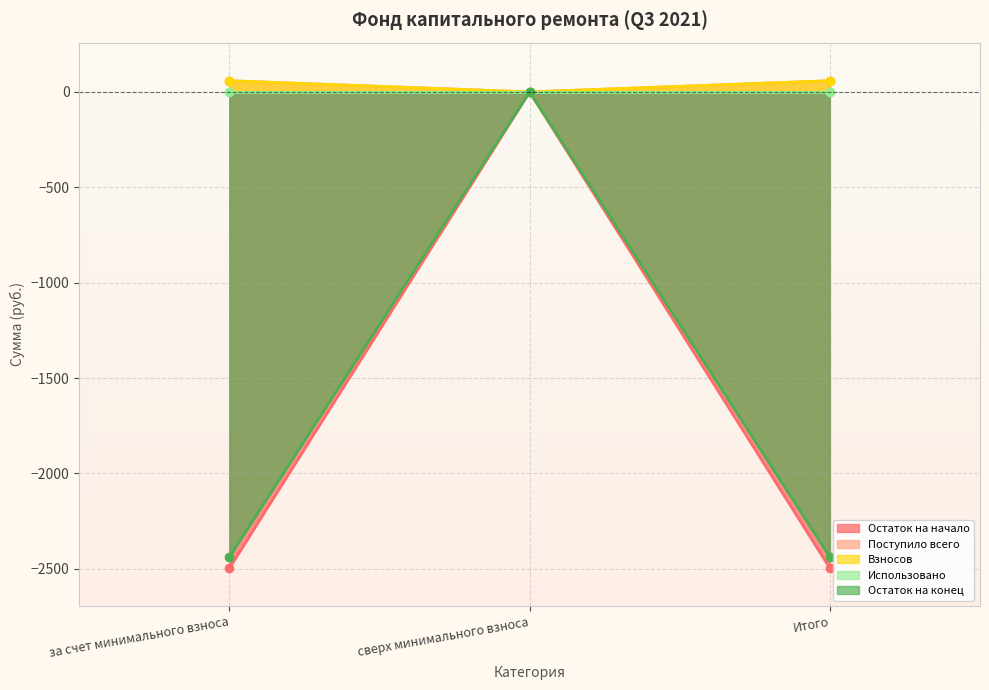

What is the spread (max minus min) of values at Итого?

2555.7